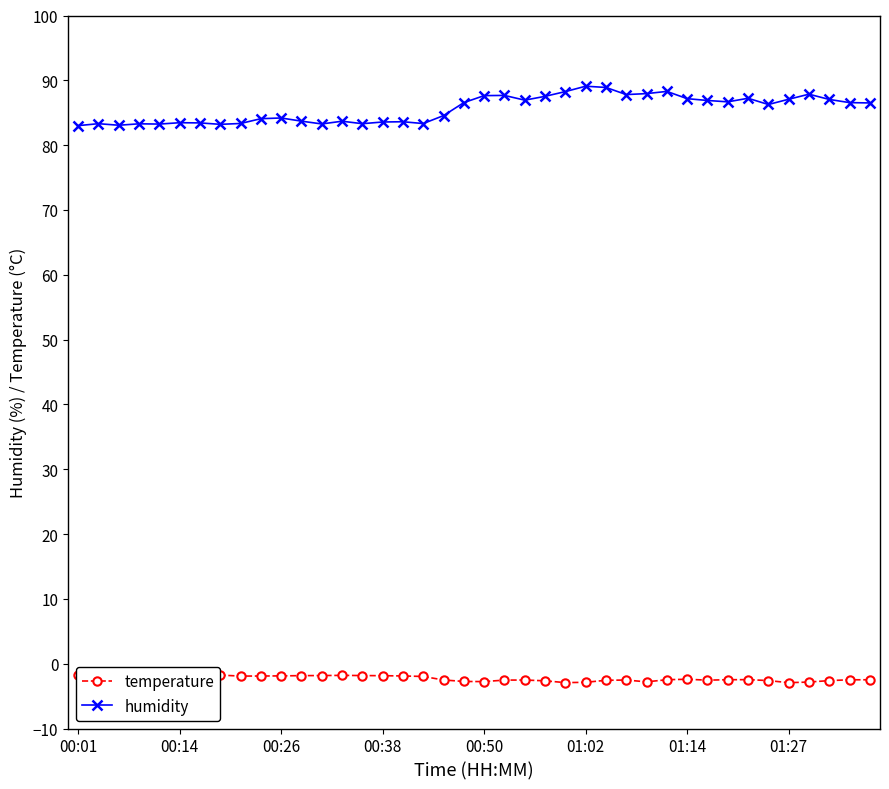

True or false: humidity has more than 2 points higher than both neighbors.

True